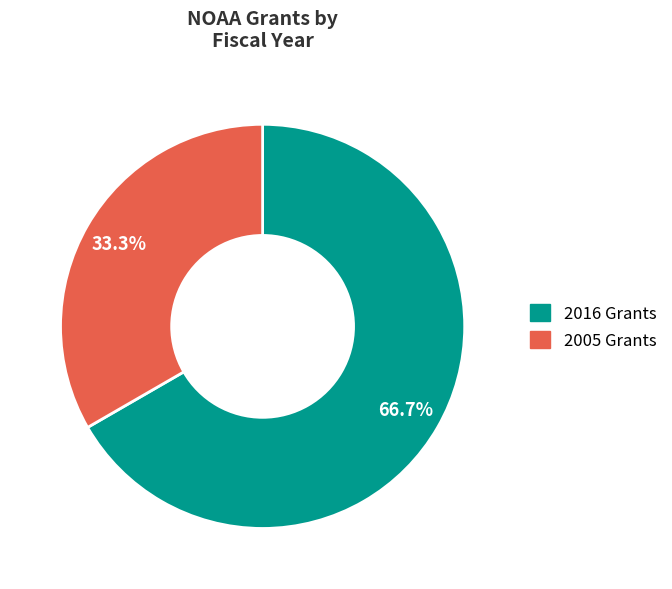

Does any single category account for the majority?

Yes